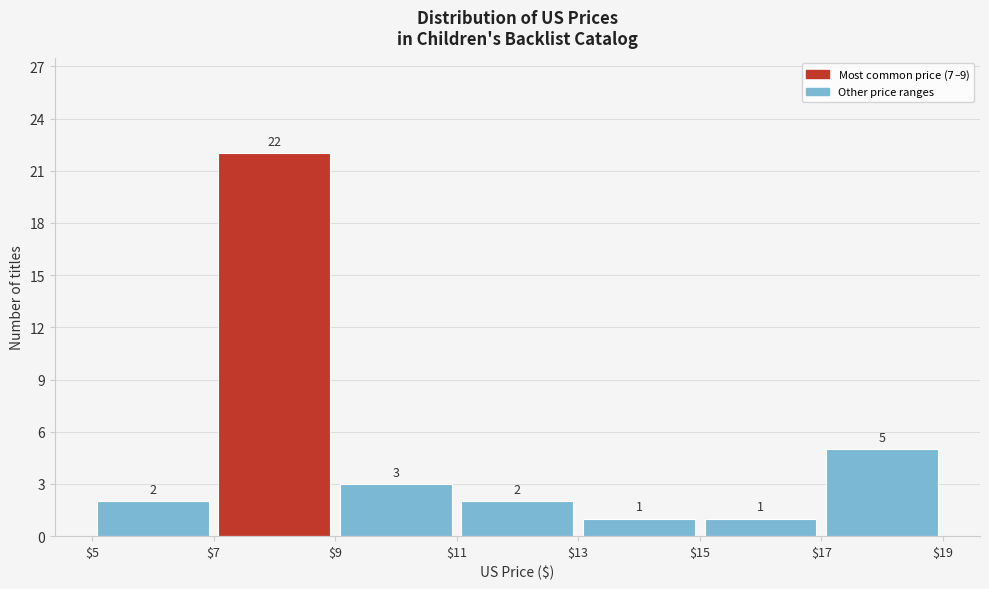

How tall is the bar that spans $13 to $15 on the x-axis?

1